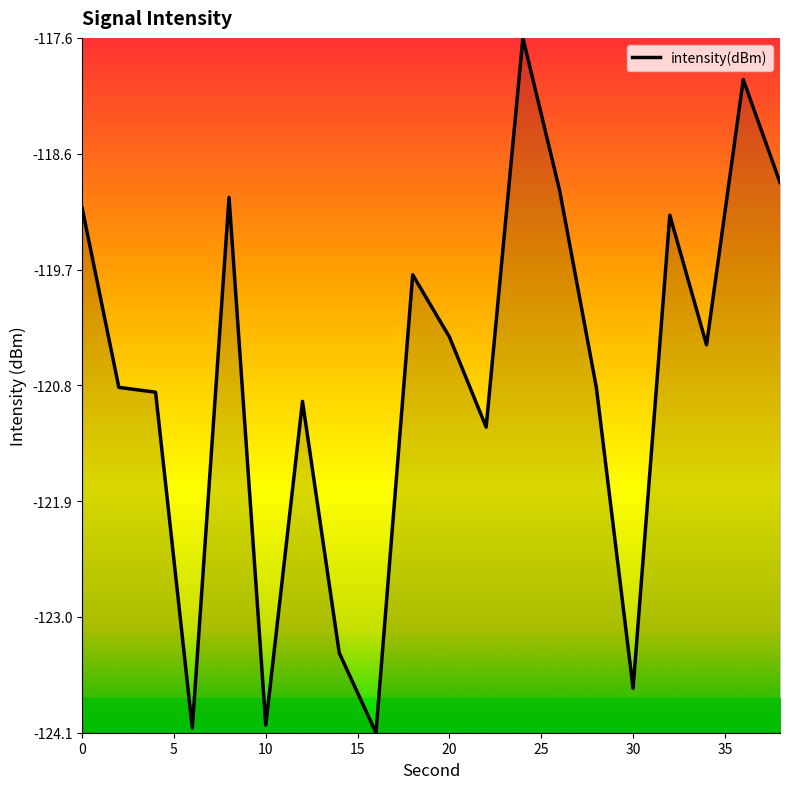

How many values exceed -120?

8